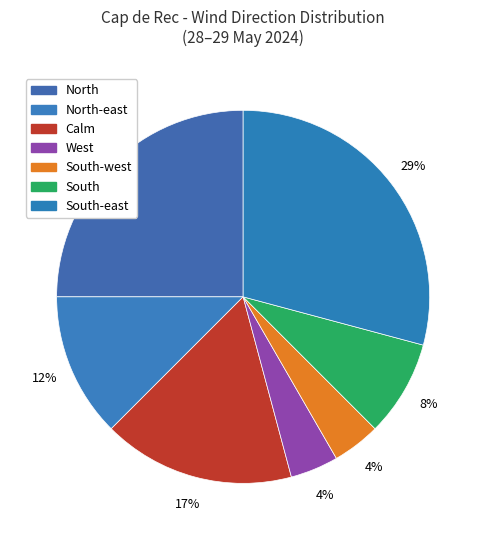

What percentage is the South-east slice, to the nearest percent?

29%